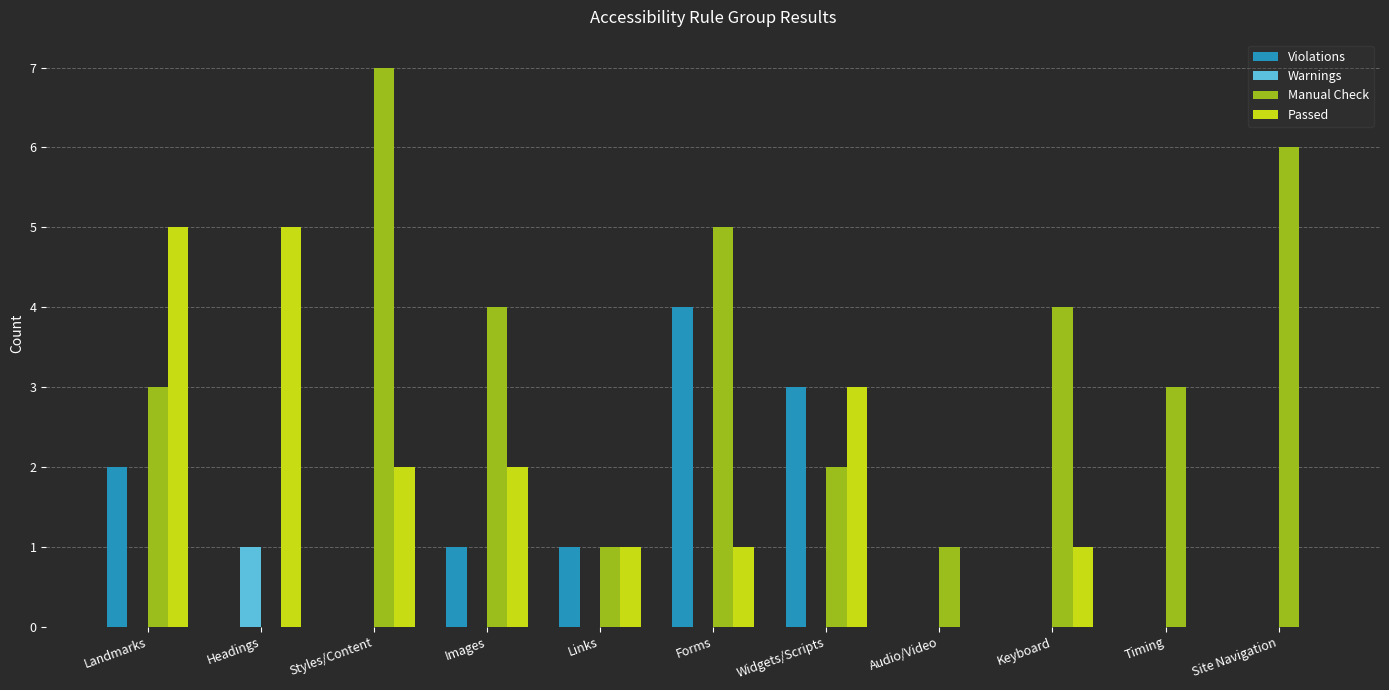

Which series changed the most between Styles/Content and Timing?

Manual Check